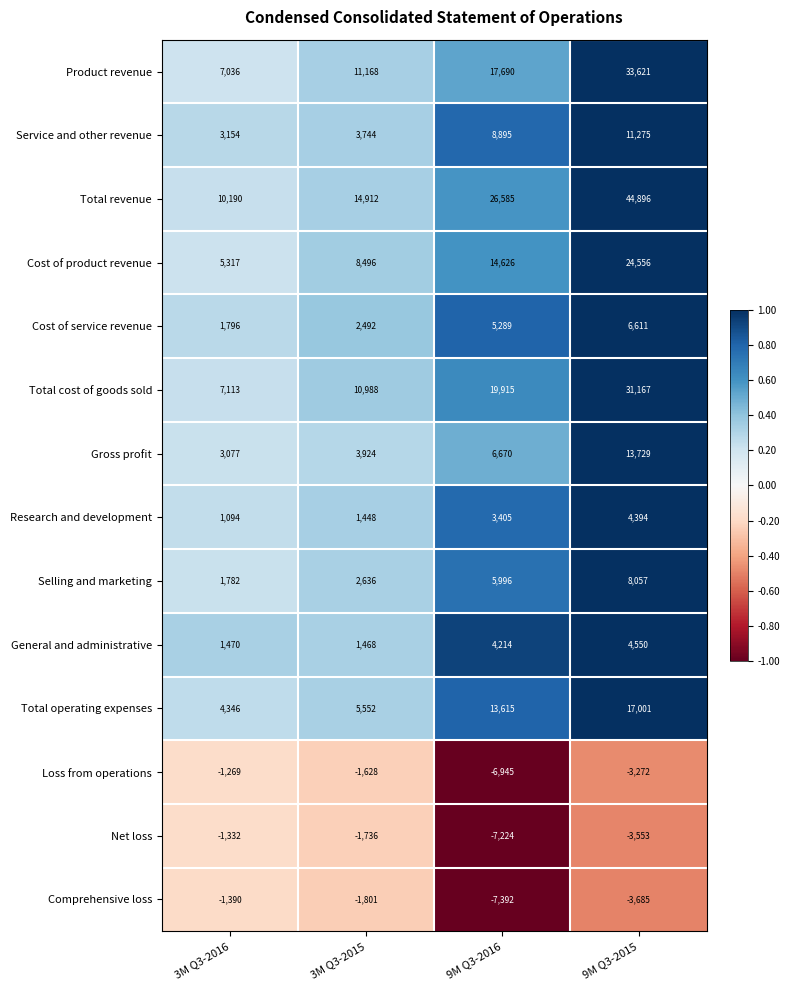

What is the spread (max minus min) of values at 9M Q3-2016?

33977